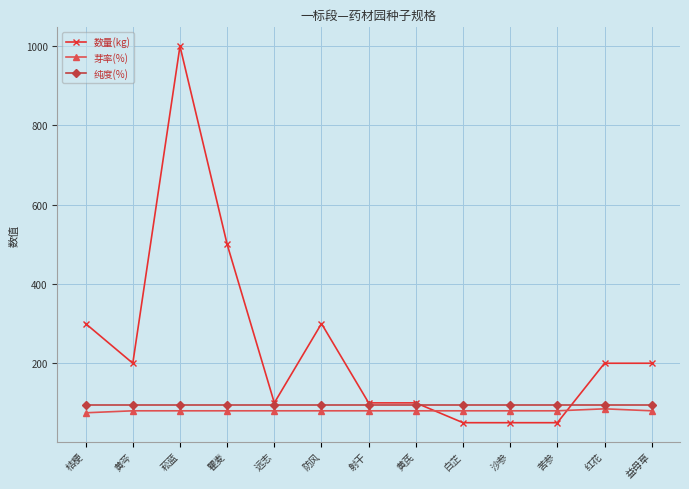

What is the total value across all series at 菘蓝?

1175